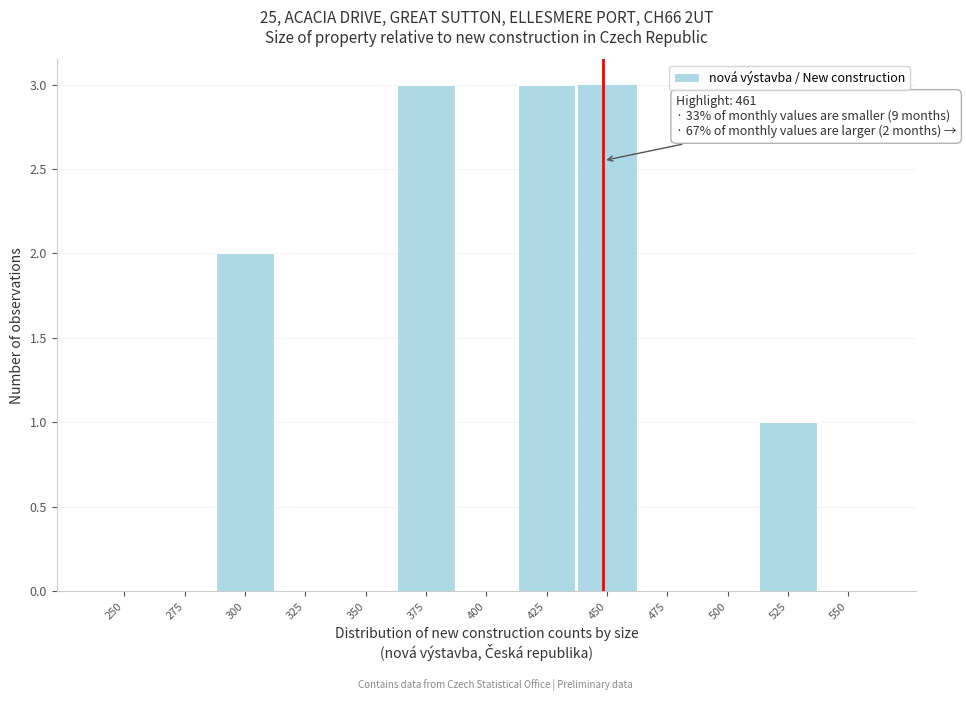

Reading left to right, list all the values displayed in this chart.

250=0	275=0	300=2	325=0	350=0	375=3	400=0	425=3	450=3	475=0	500=0	525=1	550=0